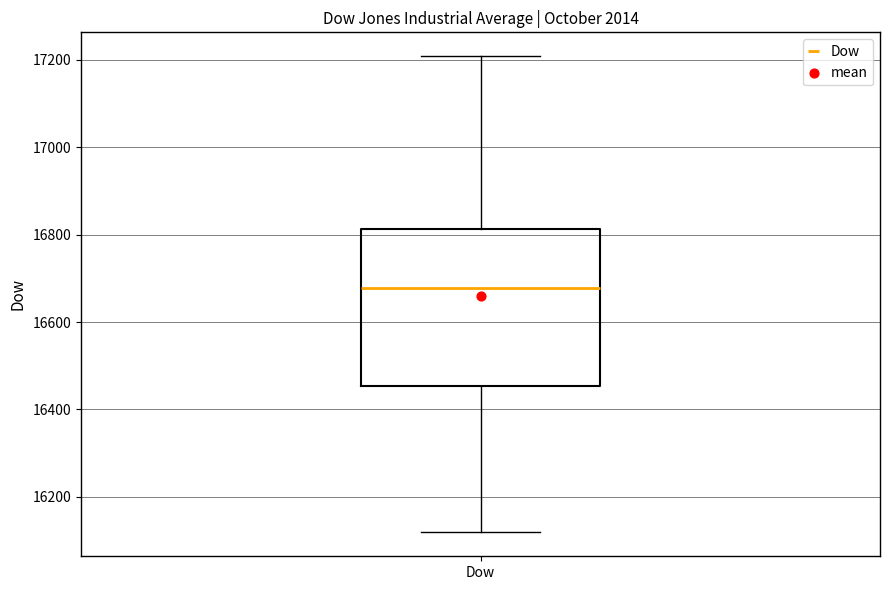

Transcribe this box plot: give where the median line is, the range the box spans, and where the two whiskers end, as read against the y-axis. The values are not printed on the chart, so give them approximately, as read against the axis.

median 16680, box 16460 to 16820, whiskers 16120 to 17200